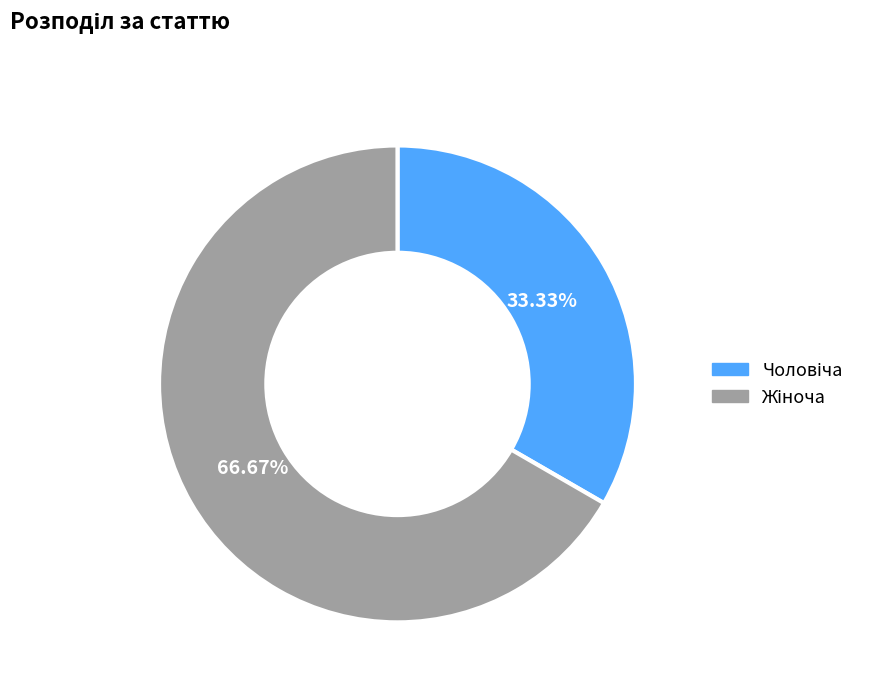

Is there any slice that represents more than half of the pie?

Yes